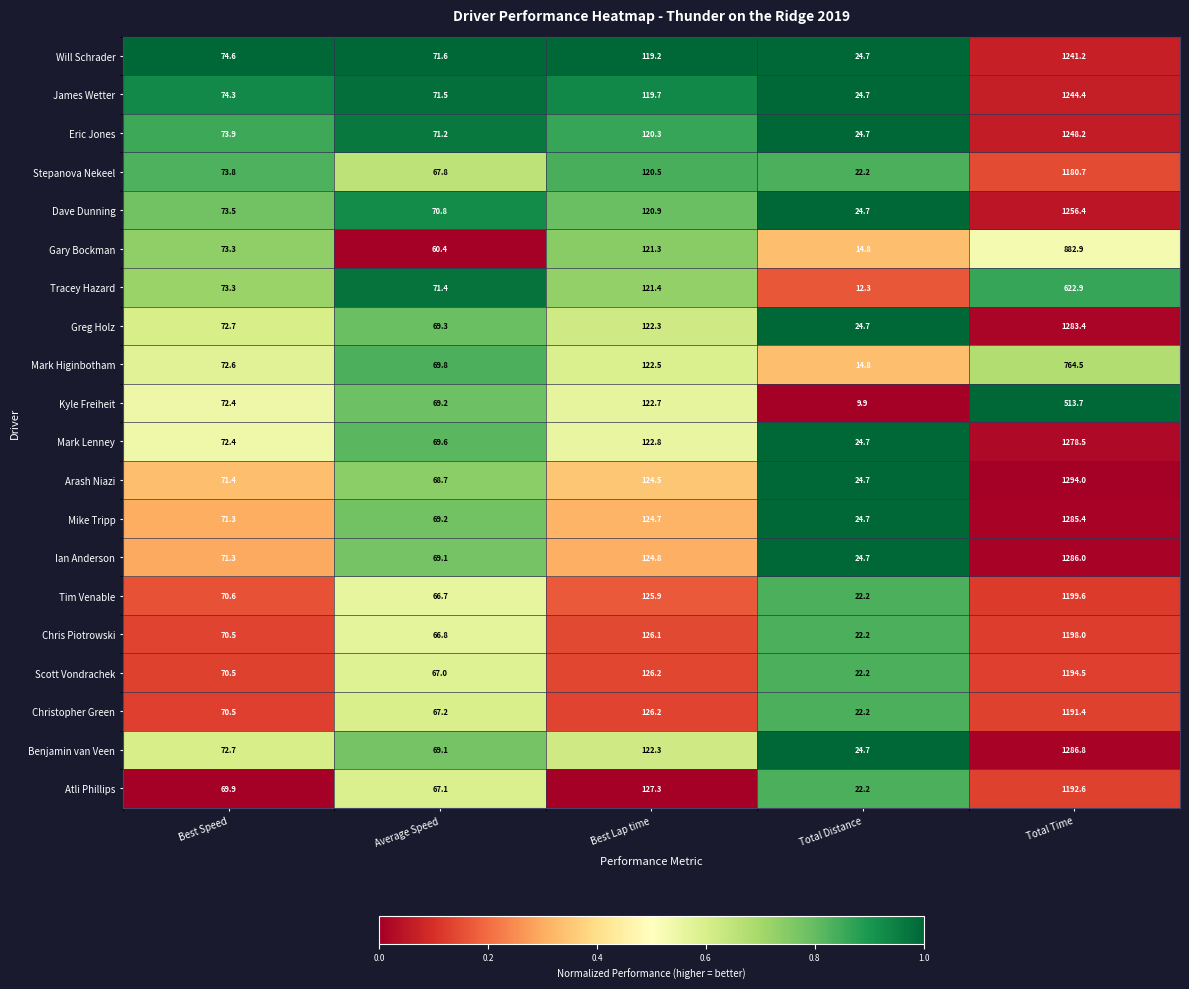

Rank the series by their maximum value, from lowest to highest.

Kyle Freiheit, Tracey Hazard, Mark Higinbotham, Gary Bockman, Stepanova Nekeel, Christopher Green, Atli Phillips, Scott Vondrachek, Chris Piotrowski, Tim Venable, Will Schrader, James Wetter, Eric Jones, Dave Dunning, Mark Lenney, Greg Holz, Mike Tripp, Ian Anderson, Benjamin van Veen, Arash Niazi